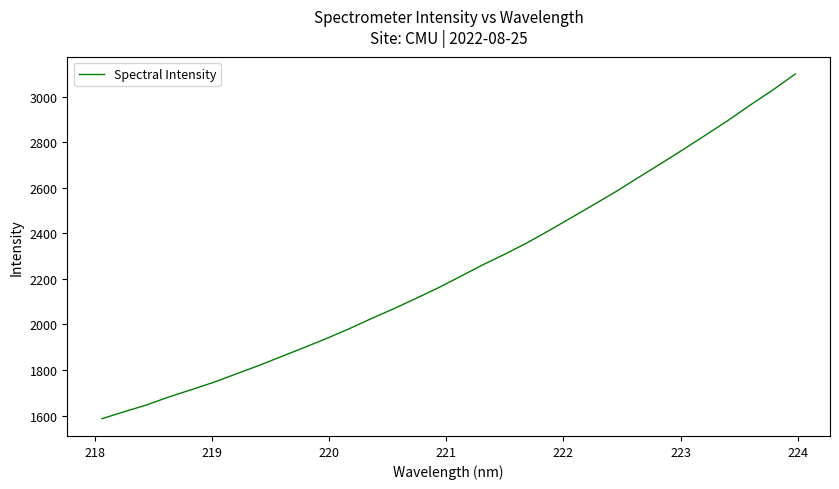

What is the greatest value displayed?

3099.8